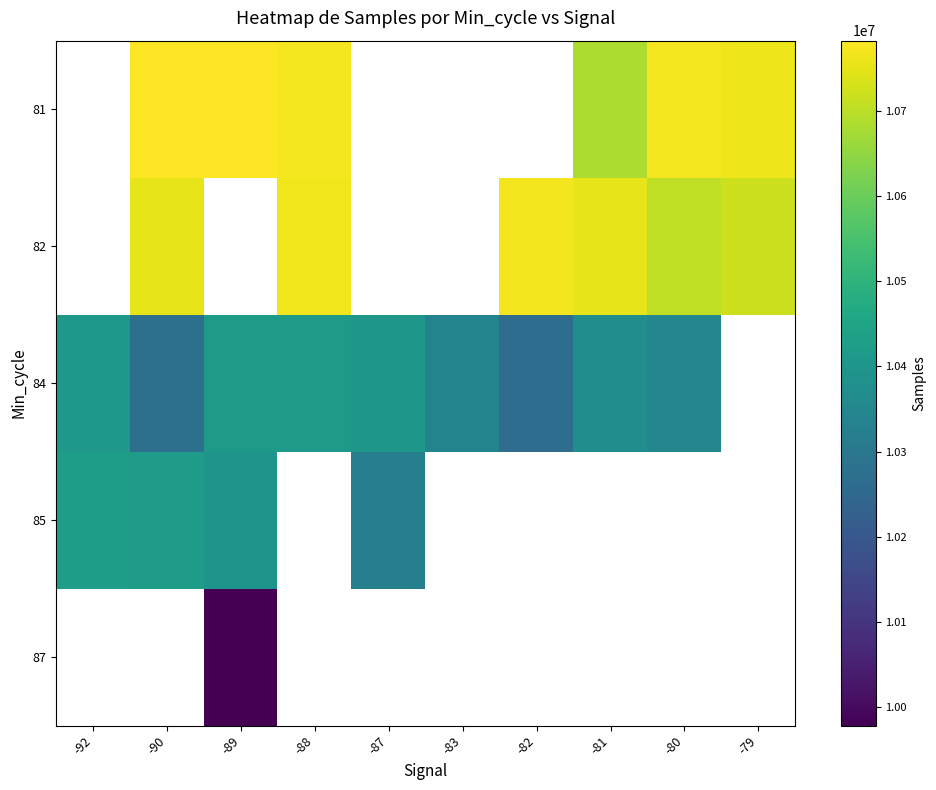

The 85 series shows 10393588.0 at -89. True or false?

True